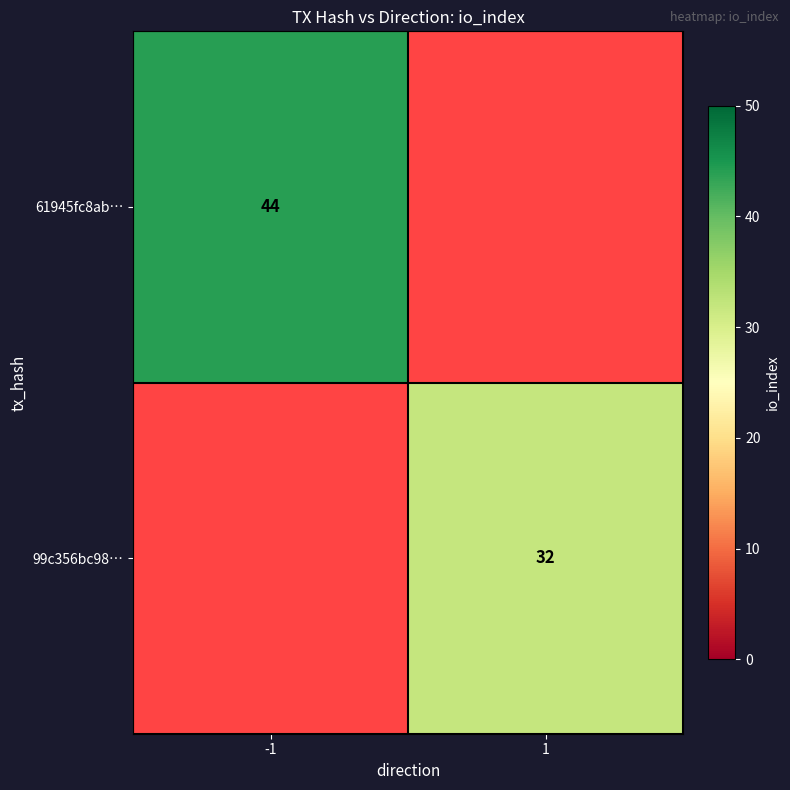

At how many categories does at least one series exceed 37?

1